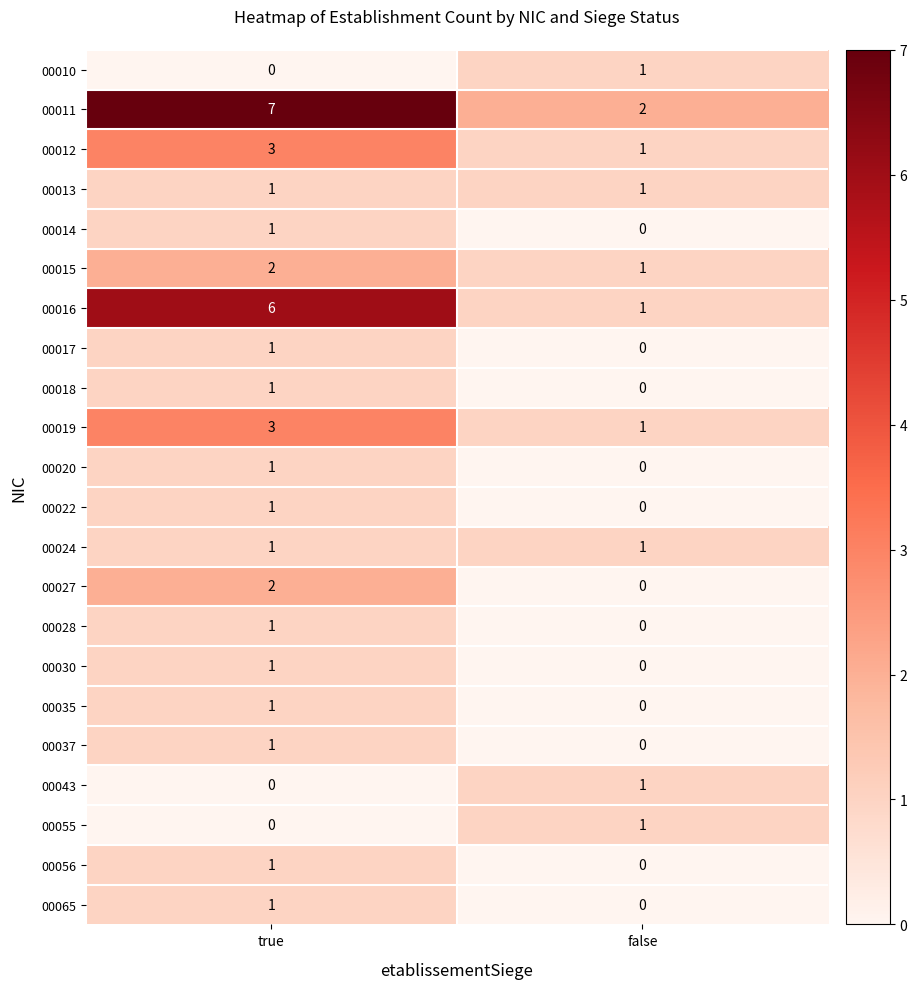

What is the total value across all series at true?

36